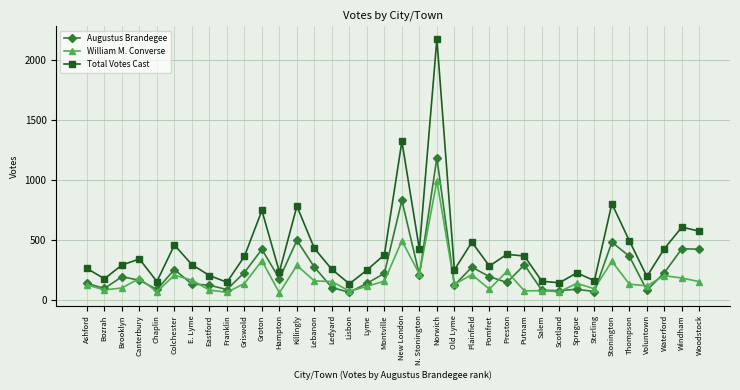

Which series ends up on top after the final intersection of William M. Converse and Augustus Brandegee?

Augustus Brandegee